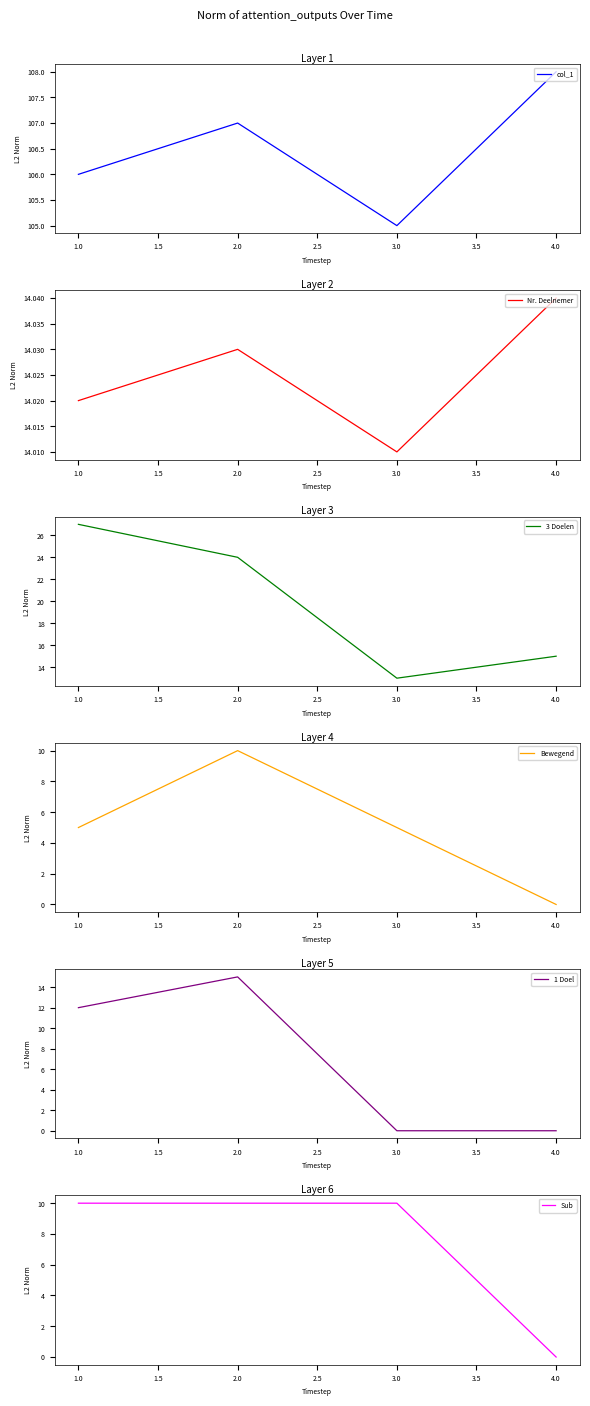

True or false: Bewegend has more than 0 points higher than both neighbors.

True